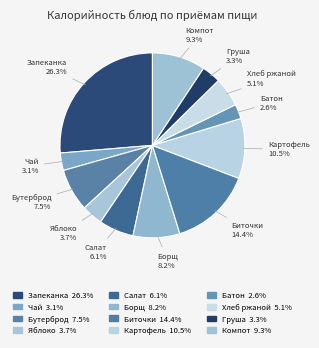

Which category has the biggest portion of the pie?

Запеканка